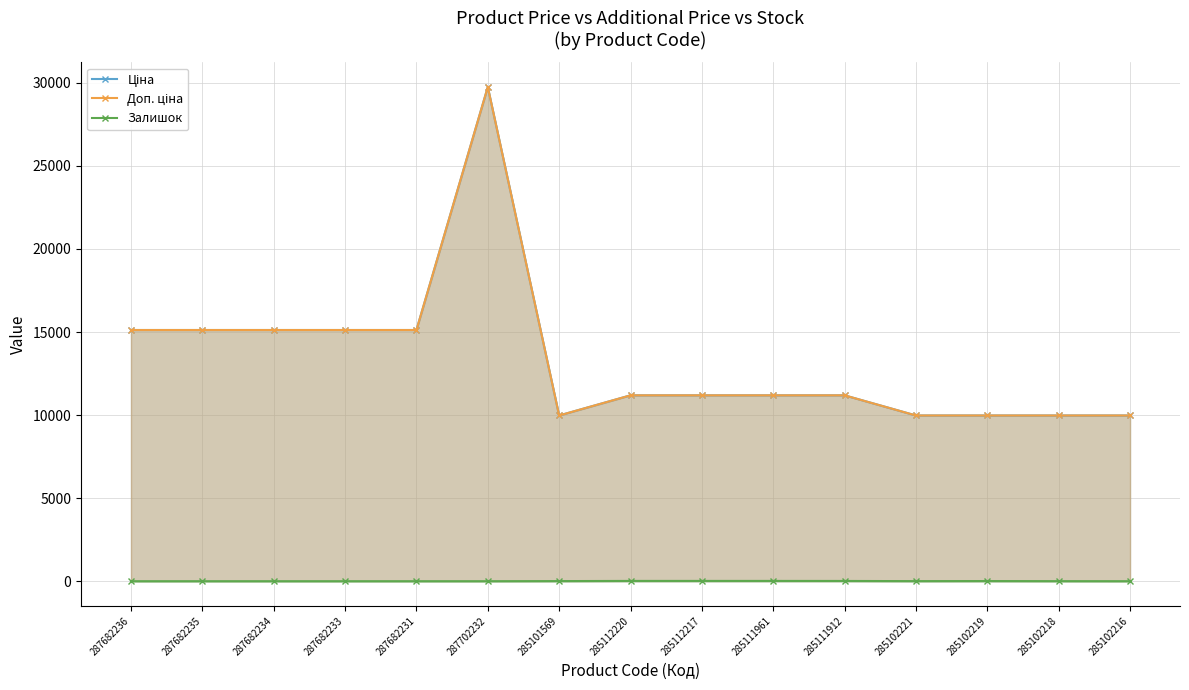

Reading right to left, what are all the values shown in this chart?

Ціна: 9975.0	9975.0	9975.0	9975.0	11188.2	11188.2	11188.2	11188.2	9975.0	29747.2	15120.0	15120.0	15120.0	15120.0	15120.0
Доп. ціна: 9975.0	9975.0	9975.0	9975.0	11188.2	11188.2	11188.2	11188.2	9975.0	29747.2	15120.0	15120.0	15120.0	15120.0	15120.0
Залишок: 0.0	3.0	9.0	5.0	15.0	17.0	17.0	17.0	7.0	0.0	0.0	0.0	0.0	0.0	0.0